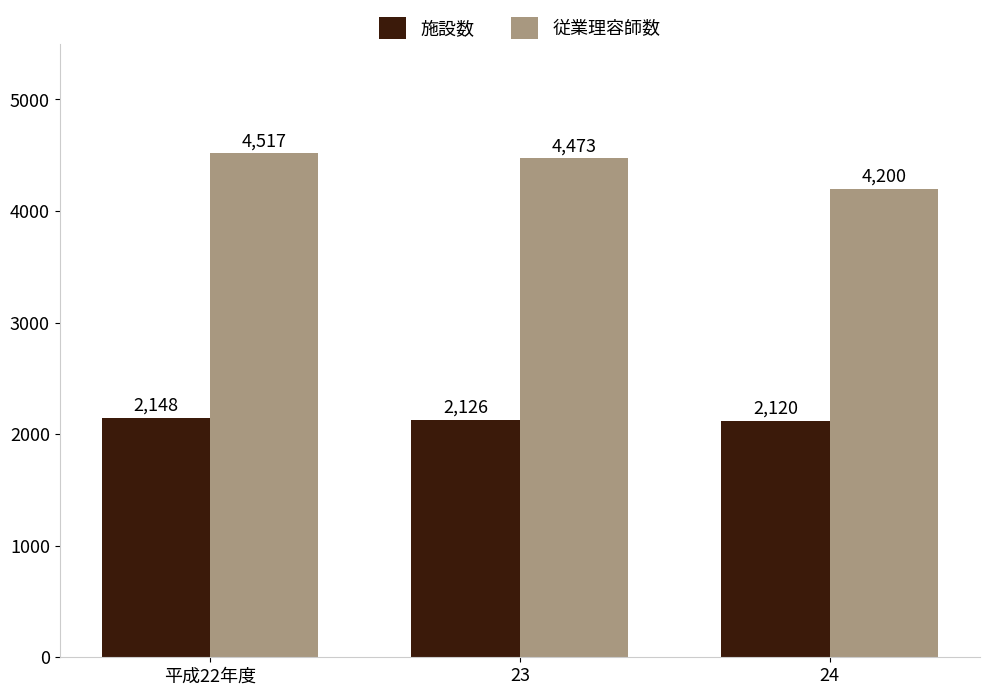

How many categories are shown in the chart?

3